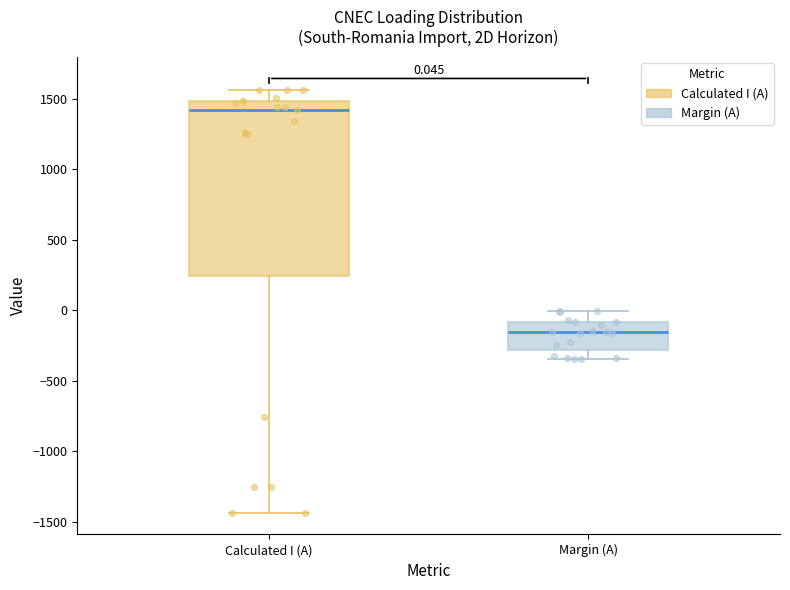

Which box is the tallest, from its lower edge to its upper edge?

Calculated I (A)